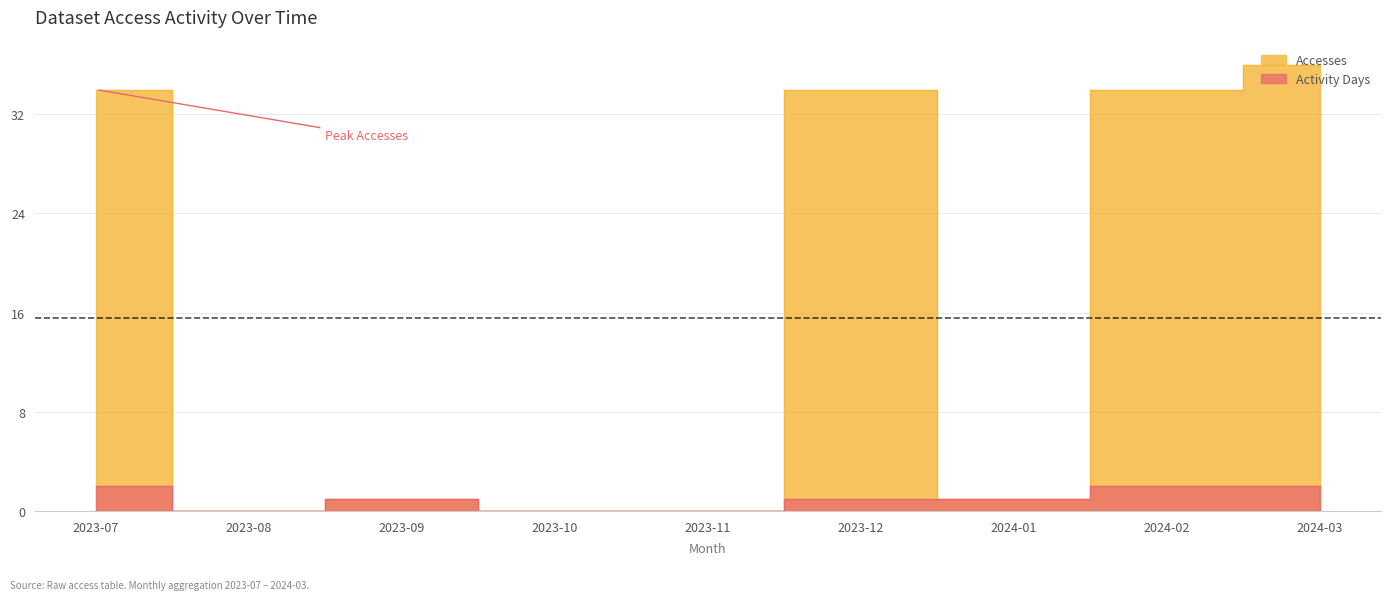

Which category has the lowest value across all series?

2023-08